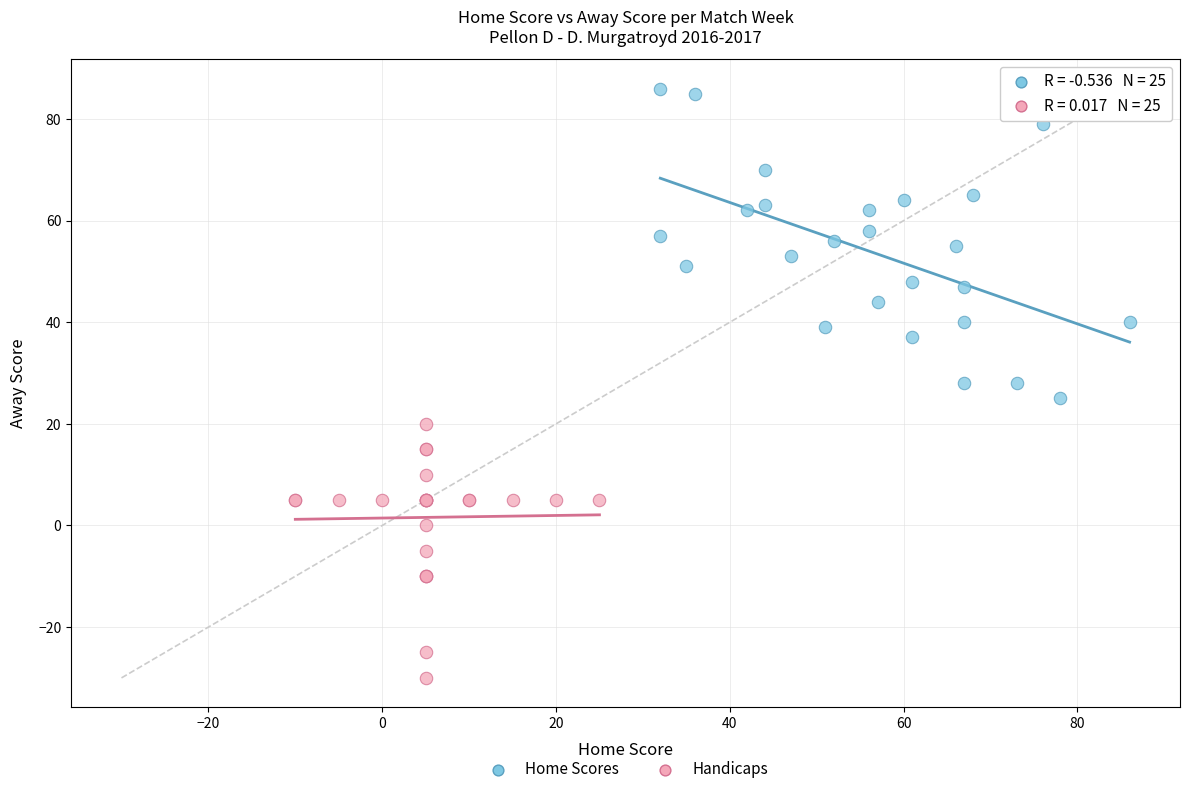

Which series contains the lowest Y value?

Handicaps